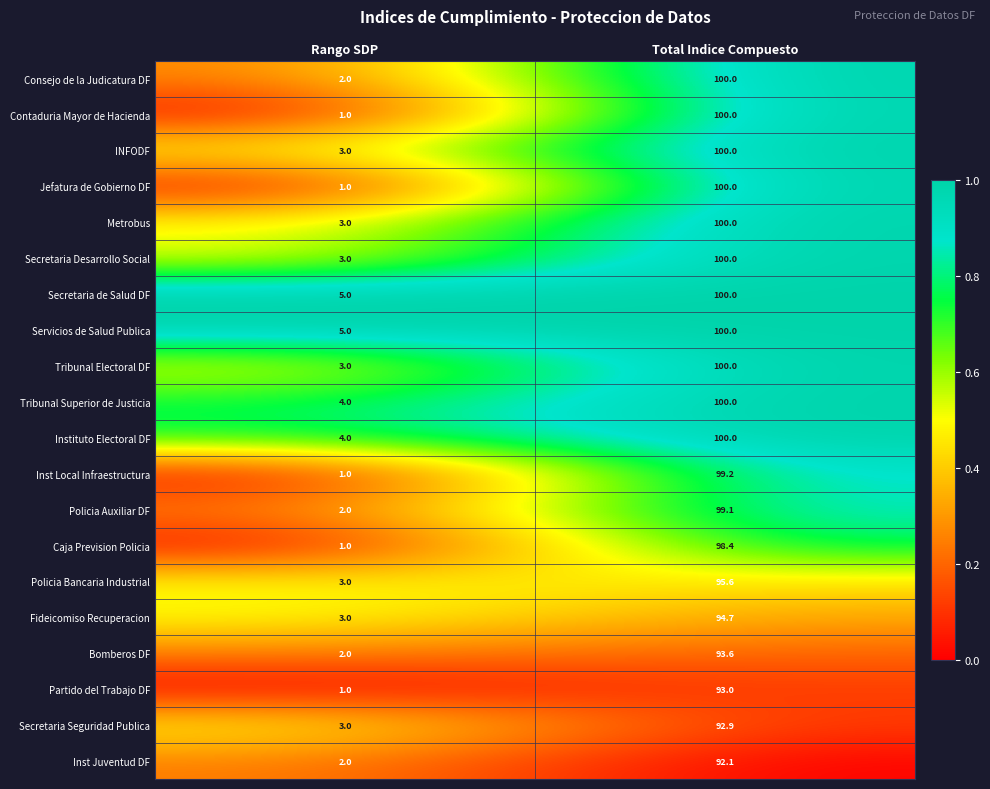

What is the difference between the Inst Juventud DF values at Total Indice Compuesto and Rango SDP?

90.1